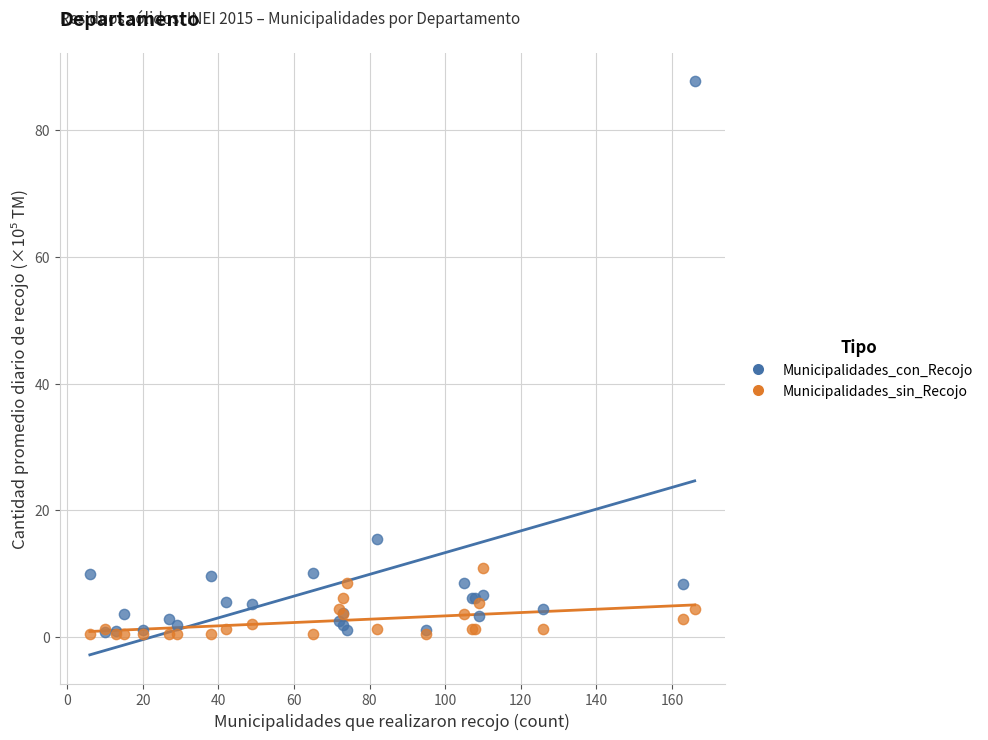

In the Municipalidades_con_Recojo series, what Y value is closest to 44?

15.4